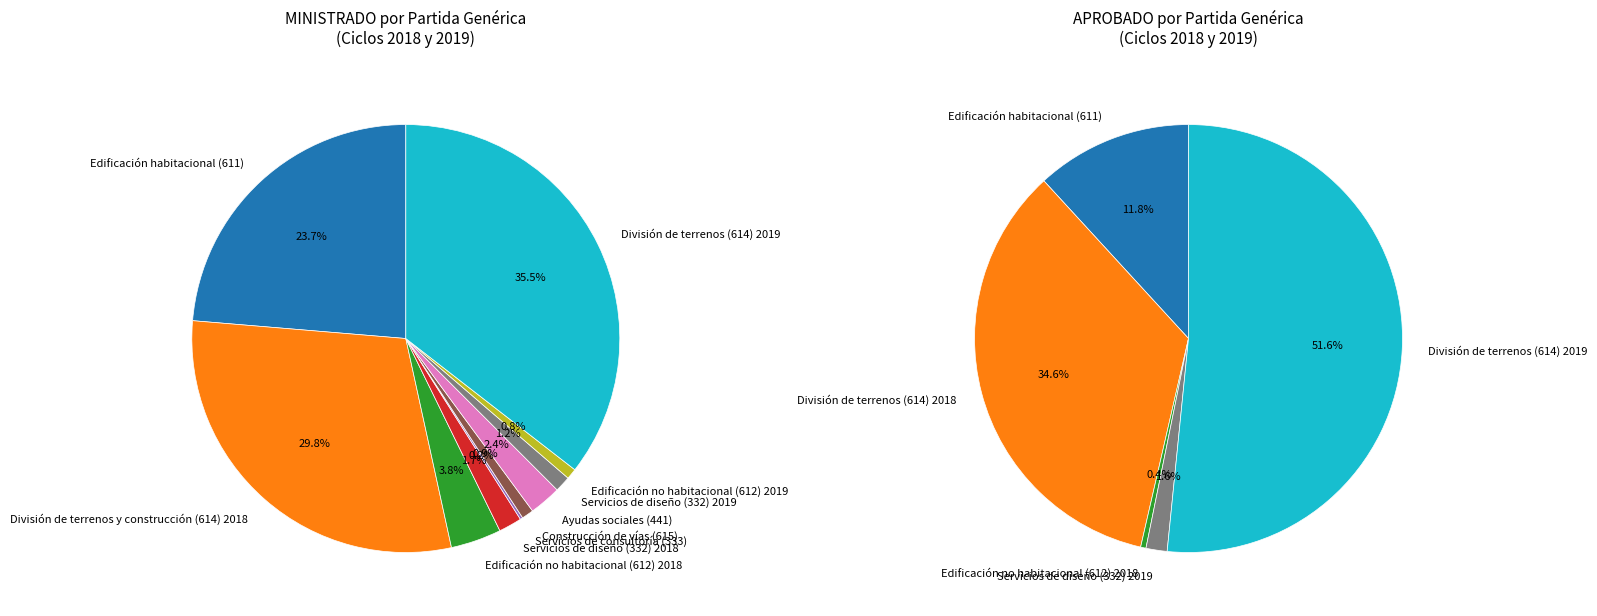

Which category has the biggest portion of the pie?

División de terrenos (614) 2019